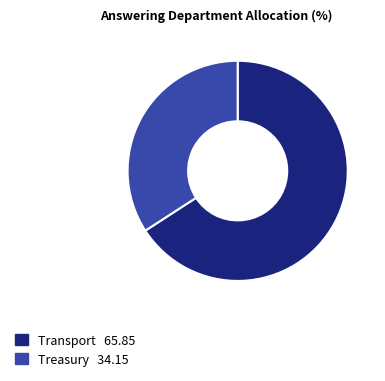

Which slice is the largest?

Transport